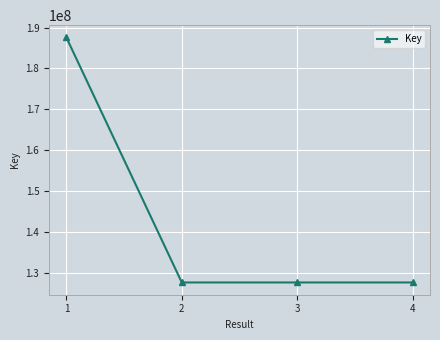

Is it true that the value at 1 is 187585463?

True